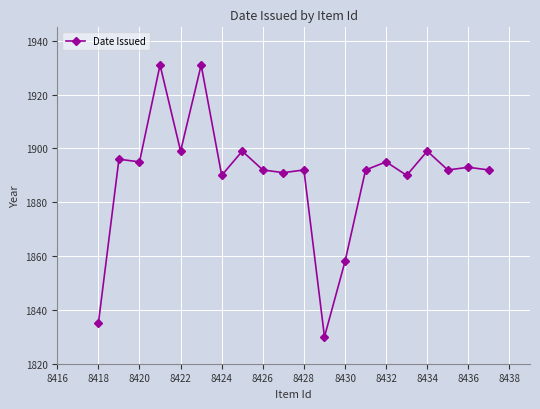

What is the value of the 20th point from the left?

1892